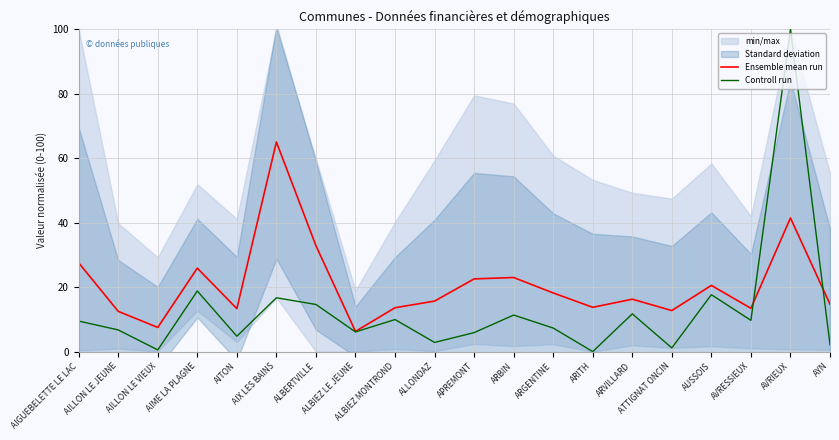

Which series has the largest total across all categories?

Ensemble mean run